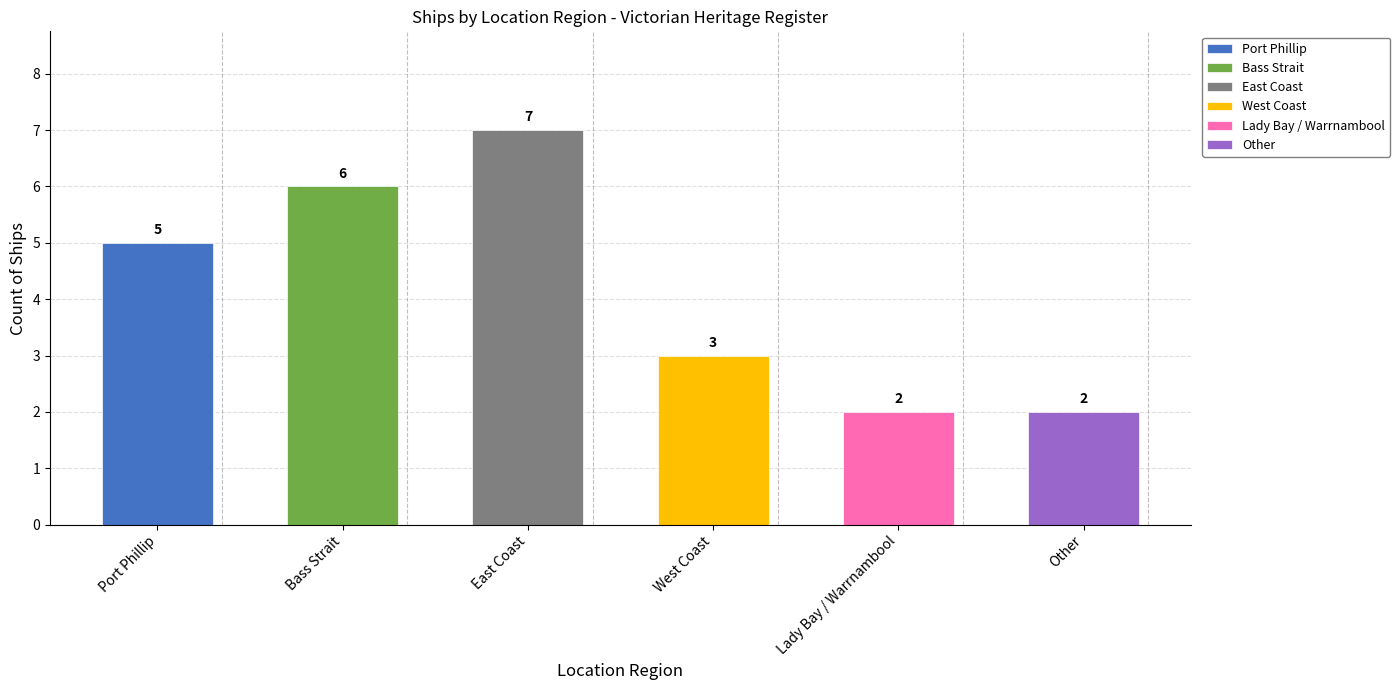

What is the maximum value shown in the chart?

7